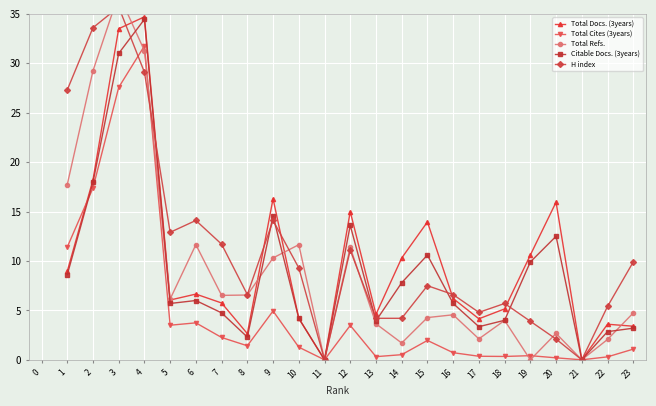

What is the difference between the maximum and minimum values in the Citable Docs. (3years) series?

34.5